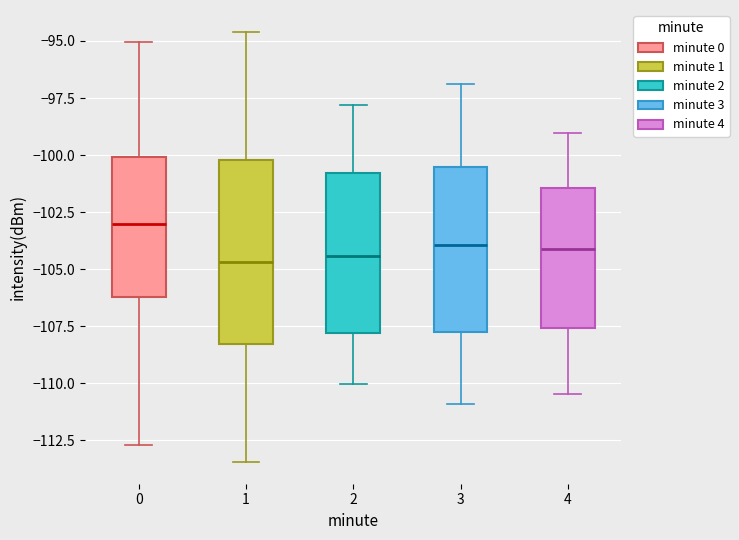

Reading left to right, read every box against the y-axis: the position of its median line, the range the box covers, and the ends of its whiskers. The values are not printed on the chart, so give them approximately, as read against the axis.

0: median -103.0, box -106.0 to -100.0, whiskers -112.5 to -95.0
1: median -104.5, box -108.5 to -100.0, whiskers -113.5 to -94.5
2: median -104.5, box -108.0 to -101.0, whiskers -110.0 to -98.0
3: median -104.0, box -107.5 to -100.5, whiskers -111.0 to -97.0
4: median -104.0, box -107.5 to -101.5, whiskers -110.5 to -99.0